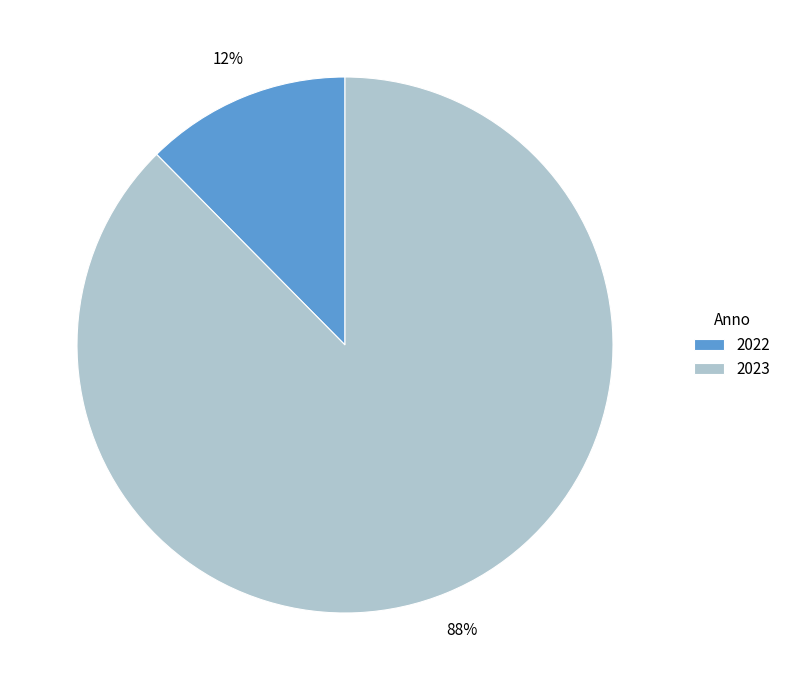

Which category has the smallest portion of the pie?

2022